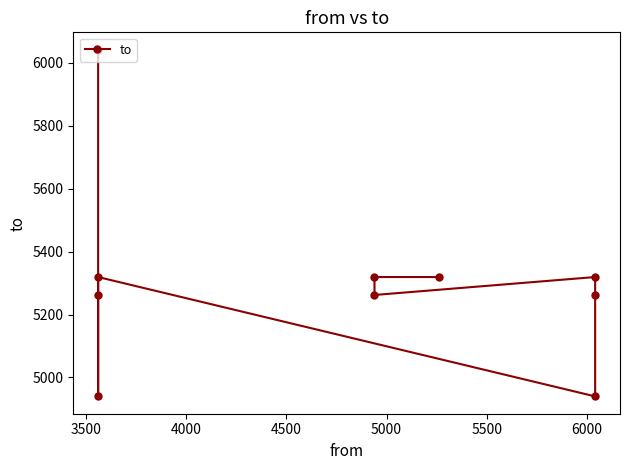

What is the maximum value shown in the chart?

6041